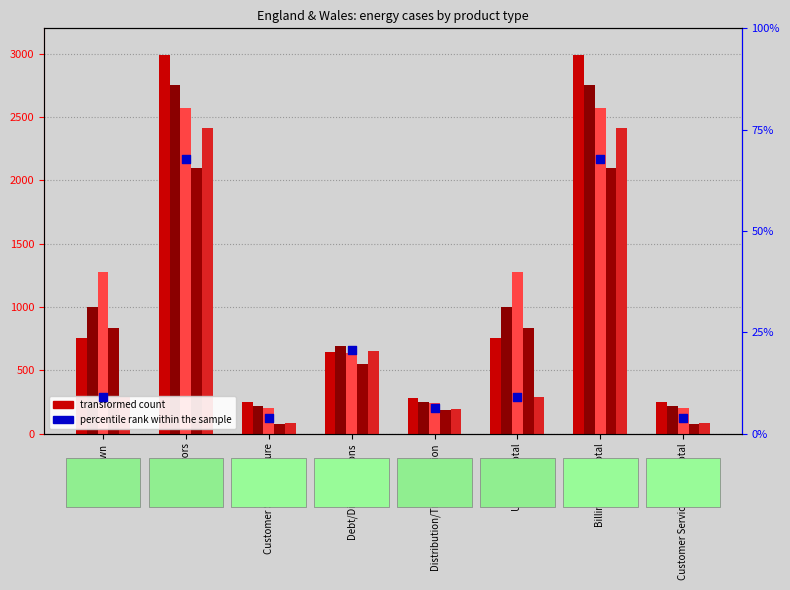

What is the total value across all series at Unknown total?

4158.0